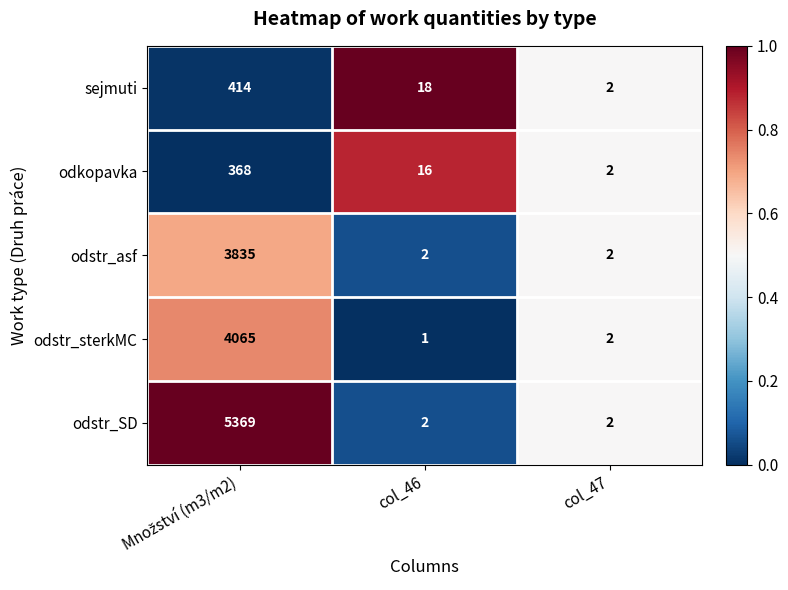

Reading right to left, list all the values displayed in this chart.

sejmuti: 2	18	414
odkopavka: 2	16	368
odstr_asf: 2	2	3835
odstr_sterkMC: 2	1	4065
odstr_SD: 2	2	5369